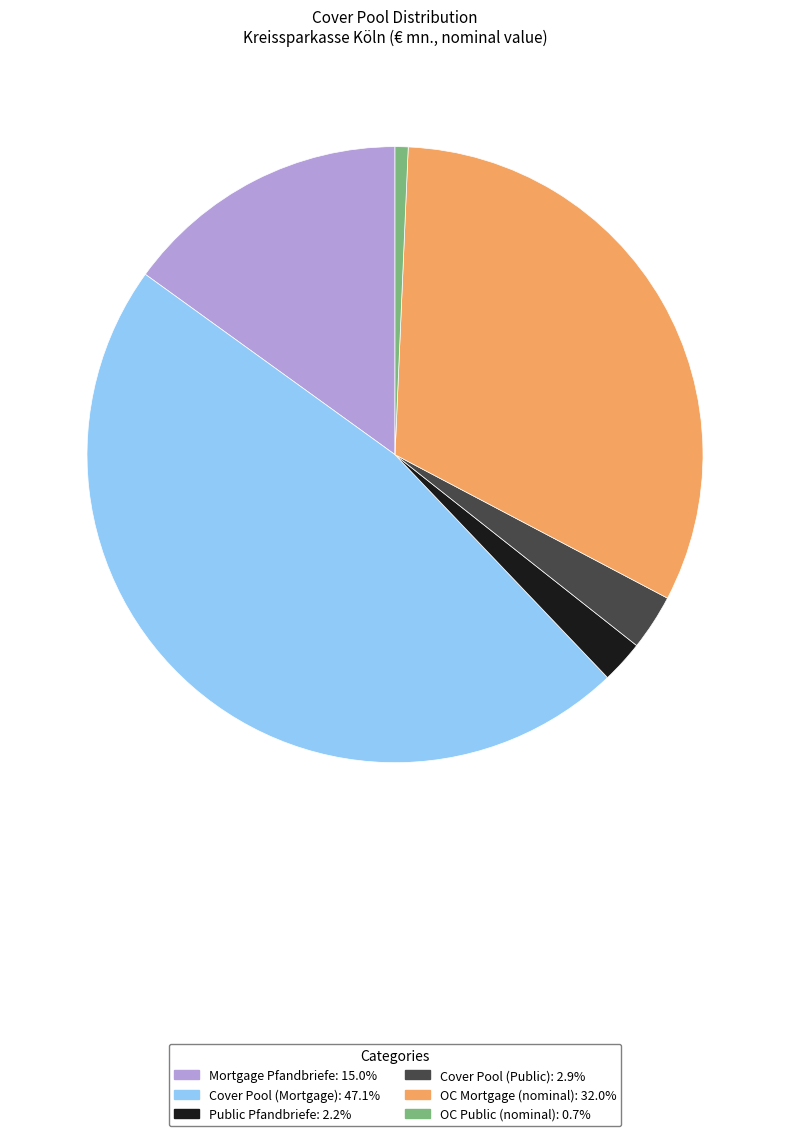

Which category has the smallest portion of the pie?

OC Public (nominal)